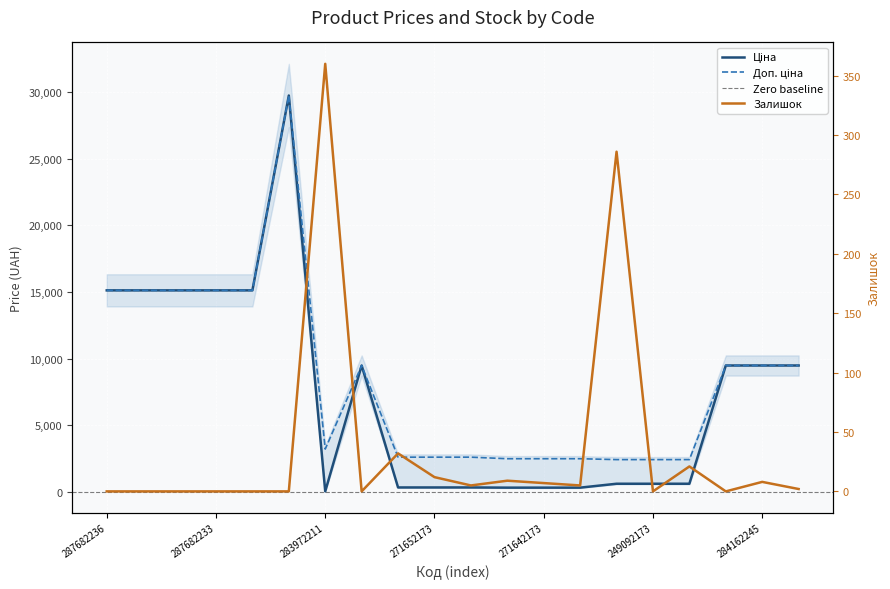

Where do Залишок and Ціна first cross each other?

287702232 and 283972211